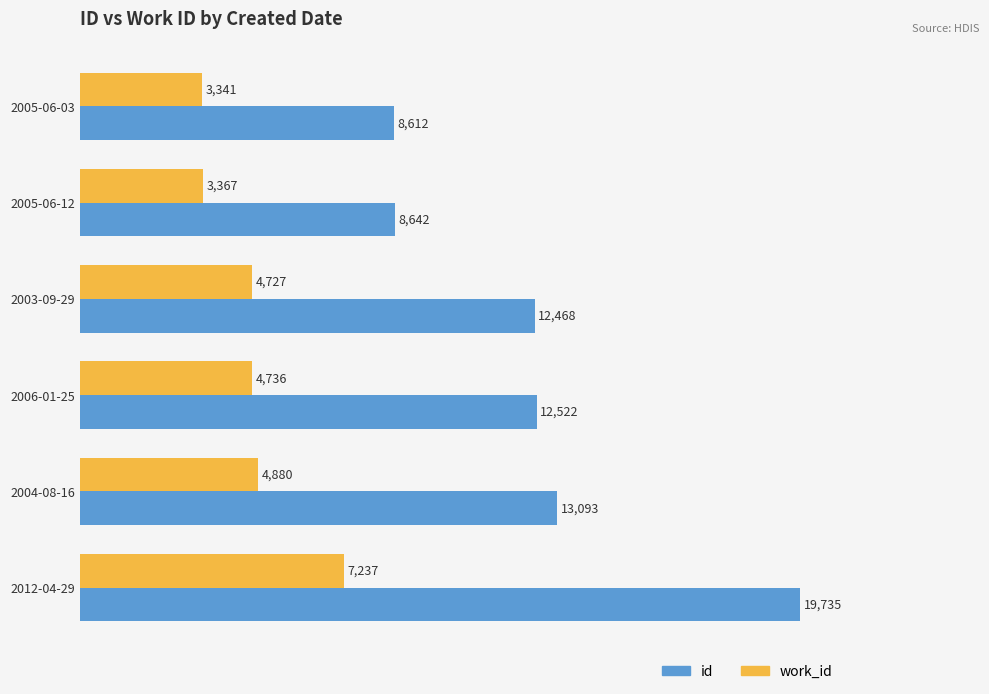

What is the difference between the highest and lowest values at 2004-08-16?

8213.0